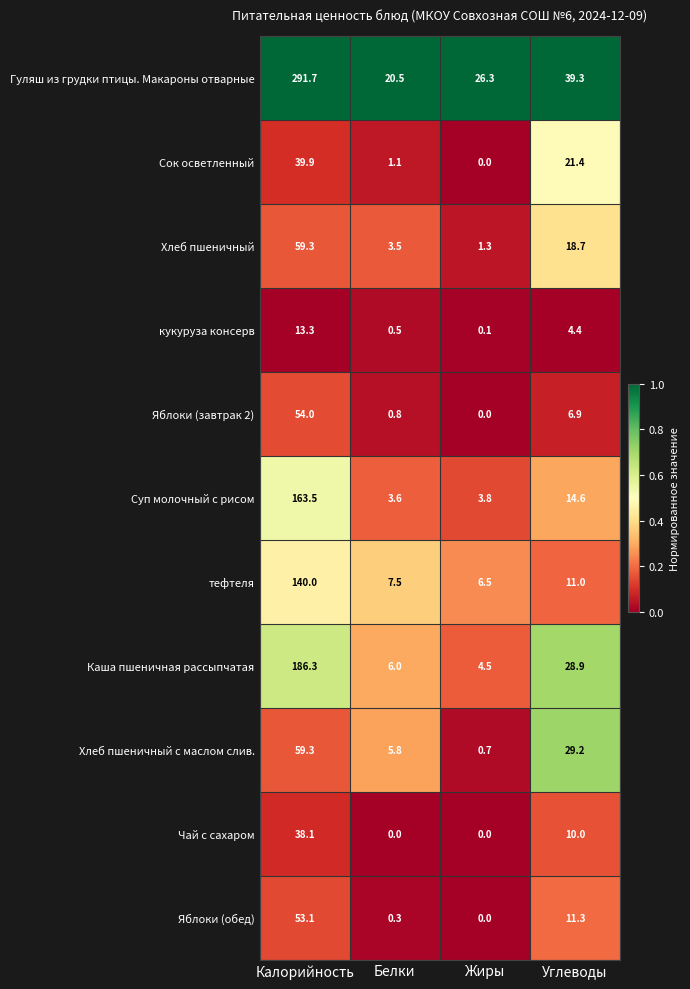

True or false: Яблоки (обед) has a value of 77.9 at Калорийность.

False